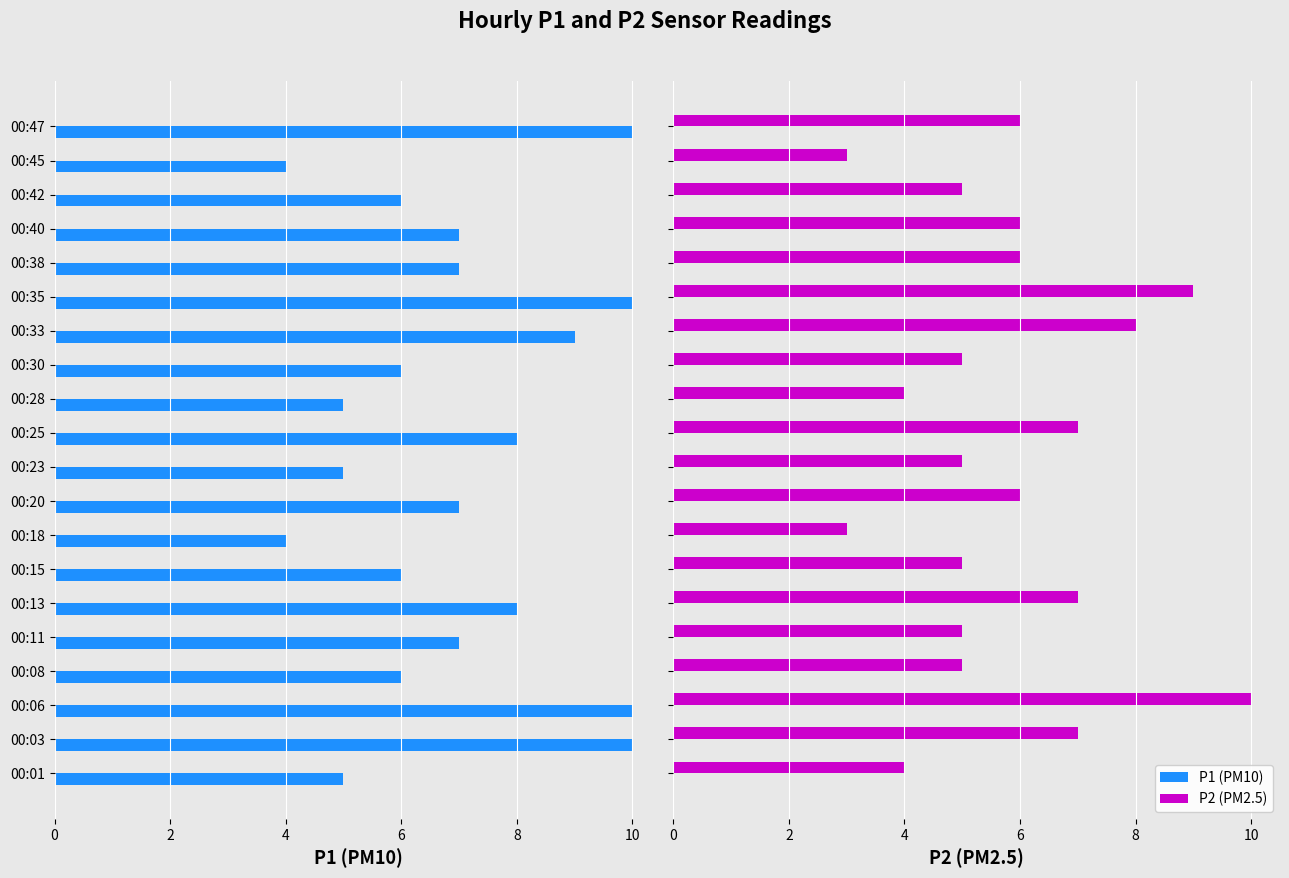

What are all the series names shown in the legend?

P1 (PM10), P2 (PM2.5)